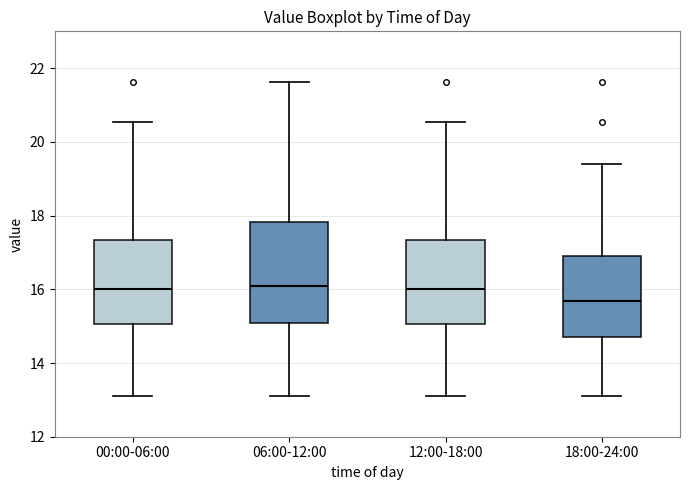

Which box's median line is the lowest?

18:00-24:00